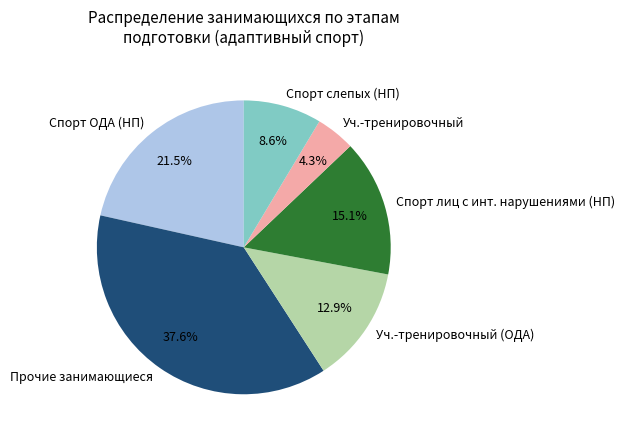

How many segments does this pie chart have?

6